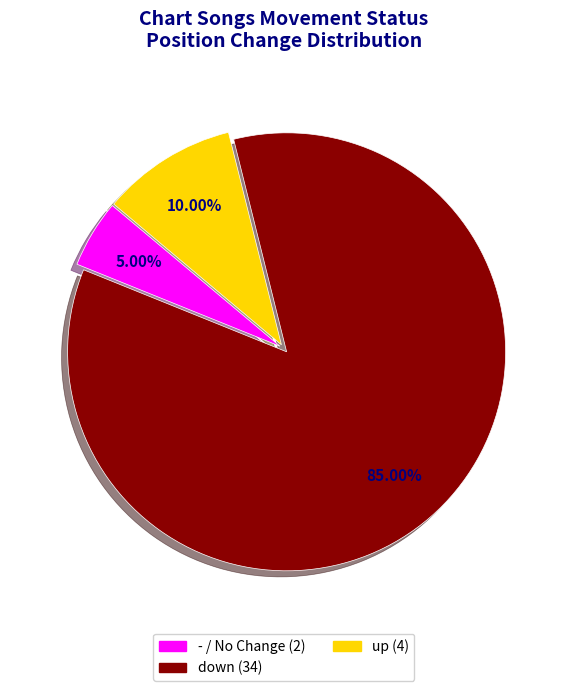

To the nearest percent, what is the difference between the largest and smallest slice percentages?

80%